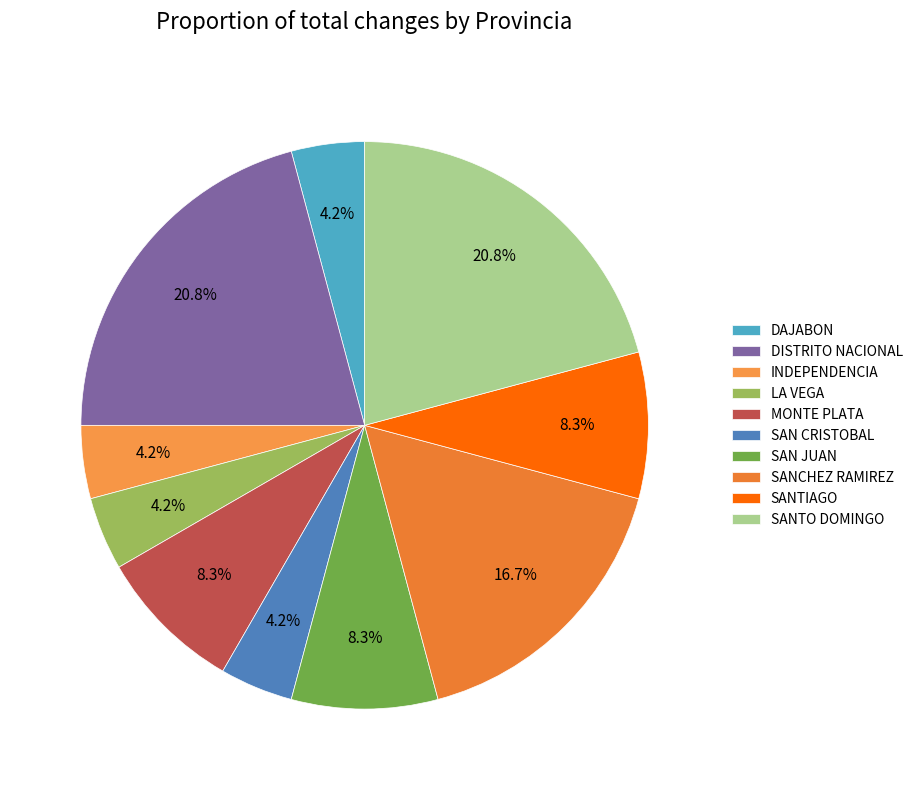

Is it true that SANTIAGO is 15% of the pie?

False